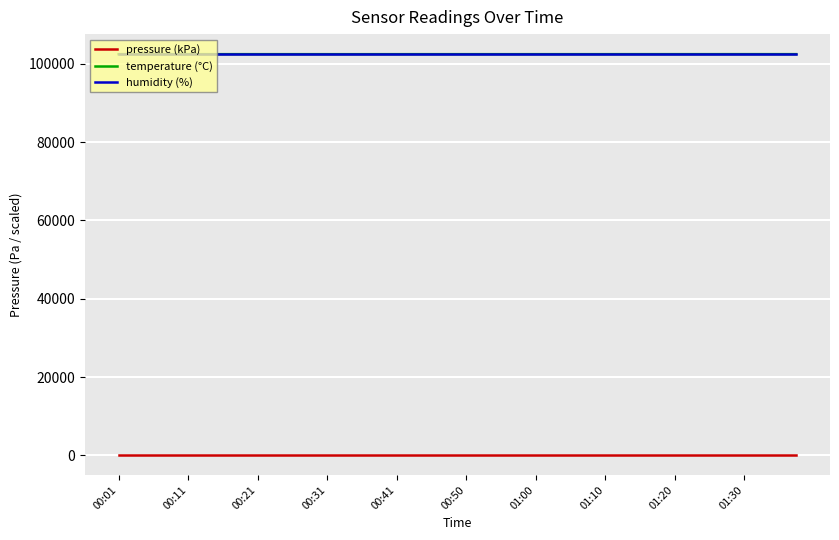

True or false: temperature (°C) and pressure (kPa) intersect in this chart.

False